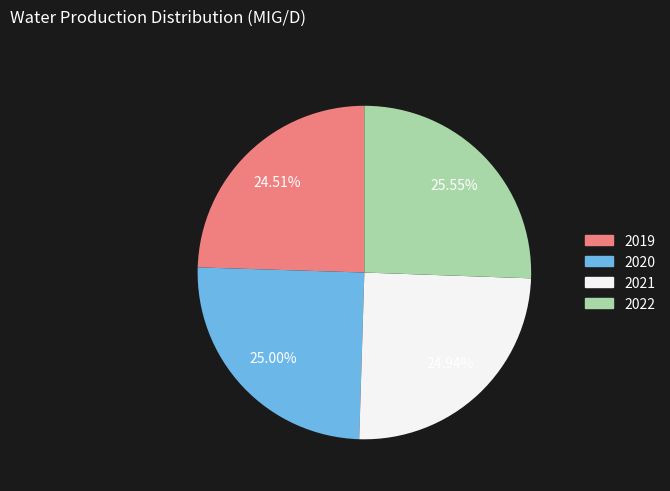

Approximately how many times larger is the value at 2022 compared to 2019?

1.0